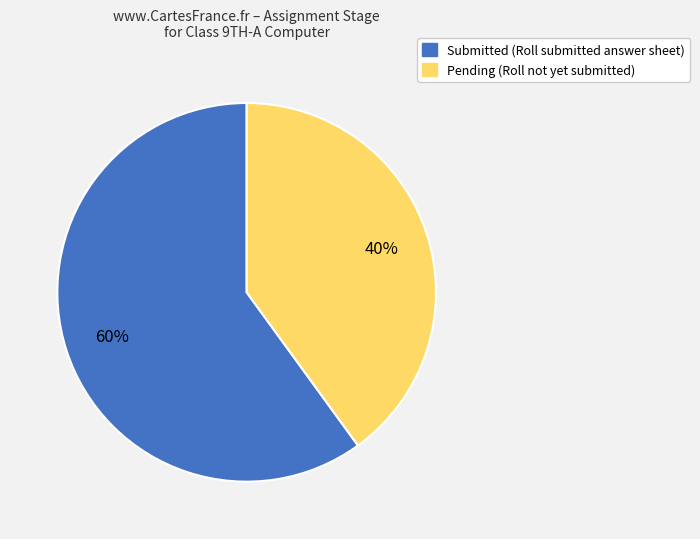

To the nearest percent, what is the difference between the largest and smallest slice percentages?

20%